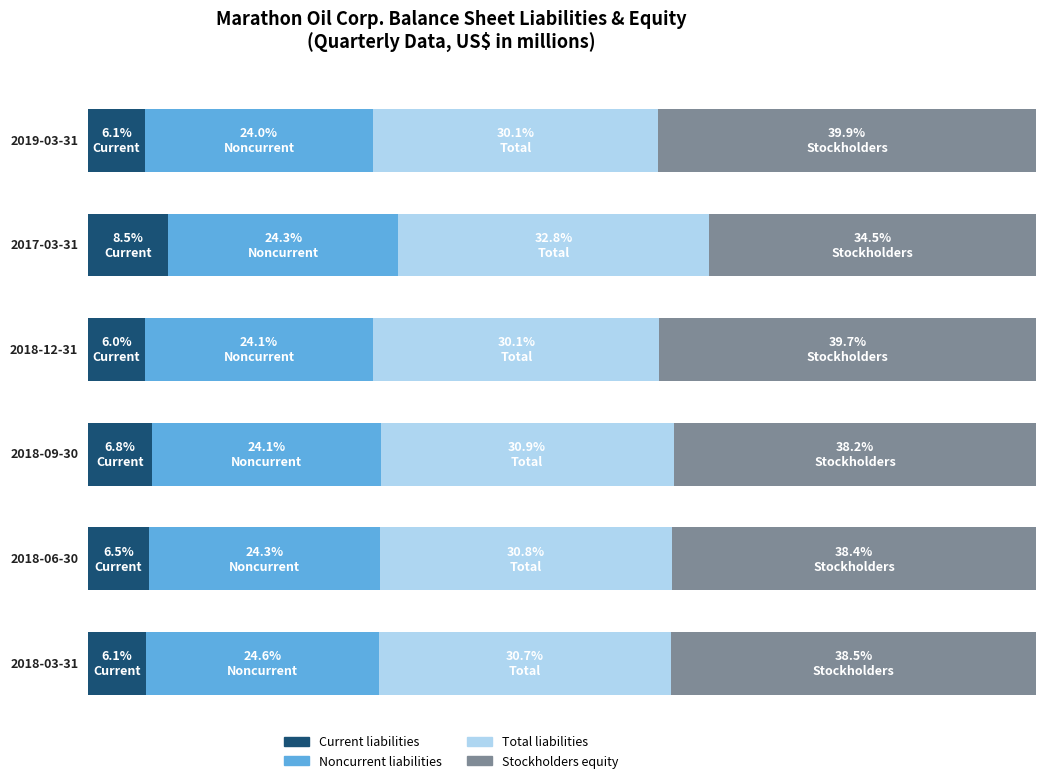

Reading left to right, extract all data points from this chart.

Current liabilities: 1858	3099	1832	2142	2044	1909
Noncurrent liabilities: 7344	8854	7361	7592	7695	7691
Total liabilities: 9202	11953	9193	9734	9739	9600
Stockholders equity: 12208	12584	12128	12044	12132	12034